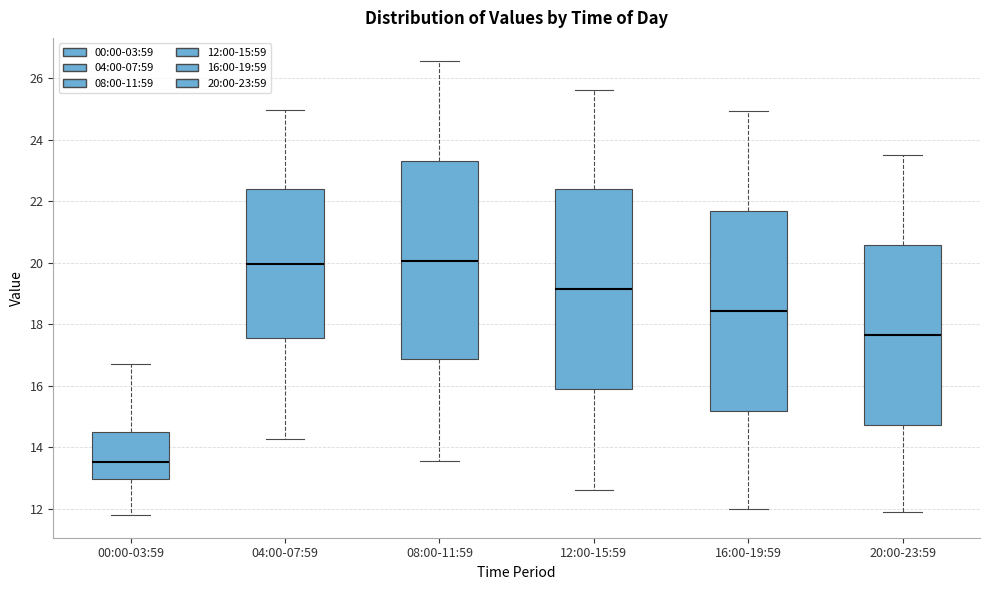

Reading left to right, read every box against the y-axis: the position of its median line, the range the box covers, and the ends of its whiskers. The values are not printed on the chart, so give them approximately, as read against the axis.

00:00-03:59: median 13.6, box 13.0 to 14.6, whiskers 11.8 to 16.8
04:00-07:59: median 20.0, box 17.6 to 22.4, whiskers 14.2 to 25.0
08:00-11:59: median 20.0, box 16.8 to 23.4, whiskers 13.6 to 26.6
12:00-15:59: median 19.2, box 15.8 to 22.4, whiskers 12.6 to 25.6
16:00-19:59: median 18.4, box 15.2 to 21.6, whiskers 12.0 to 25.0
20:00-23:59: median 17.6, box 14.8 to 20.6, whiskers 12.0 to 23.6